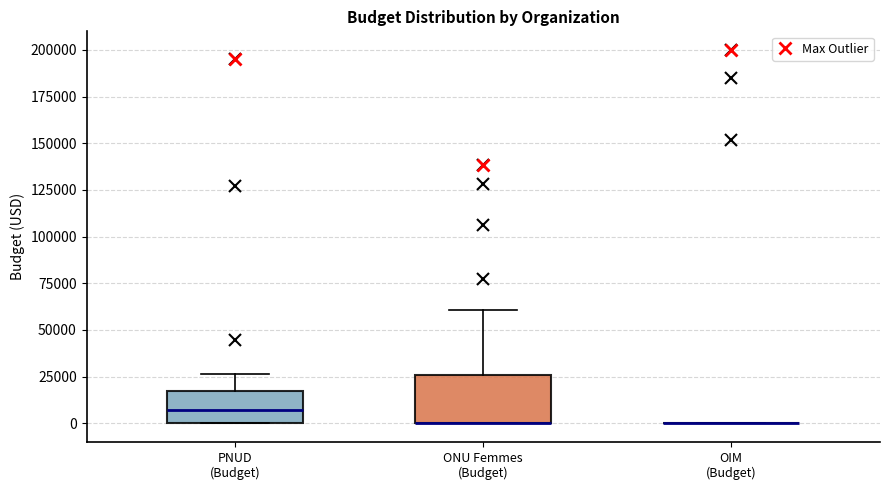

Comparing the boxes themselves (not the whiskers), which one is the tallest?

ONU Femmes (Budget)